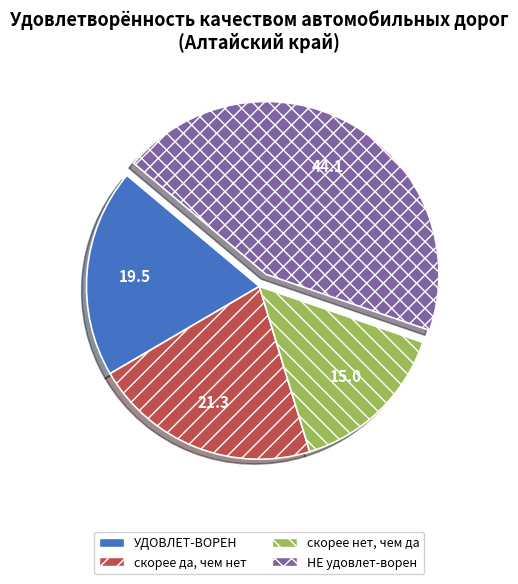

Does any single category account for the majority?

No